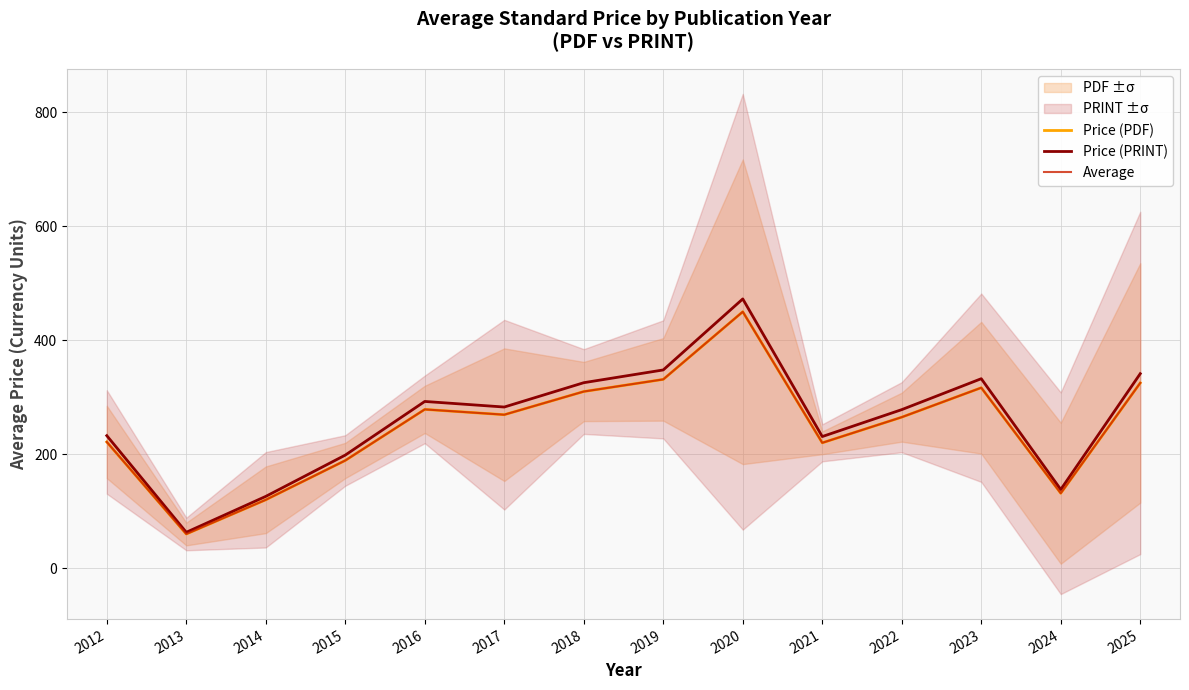

How many data points in Price (PDF) are less than 269?

7